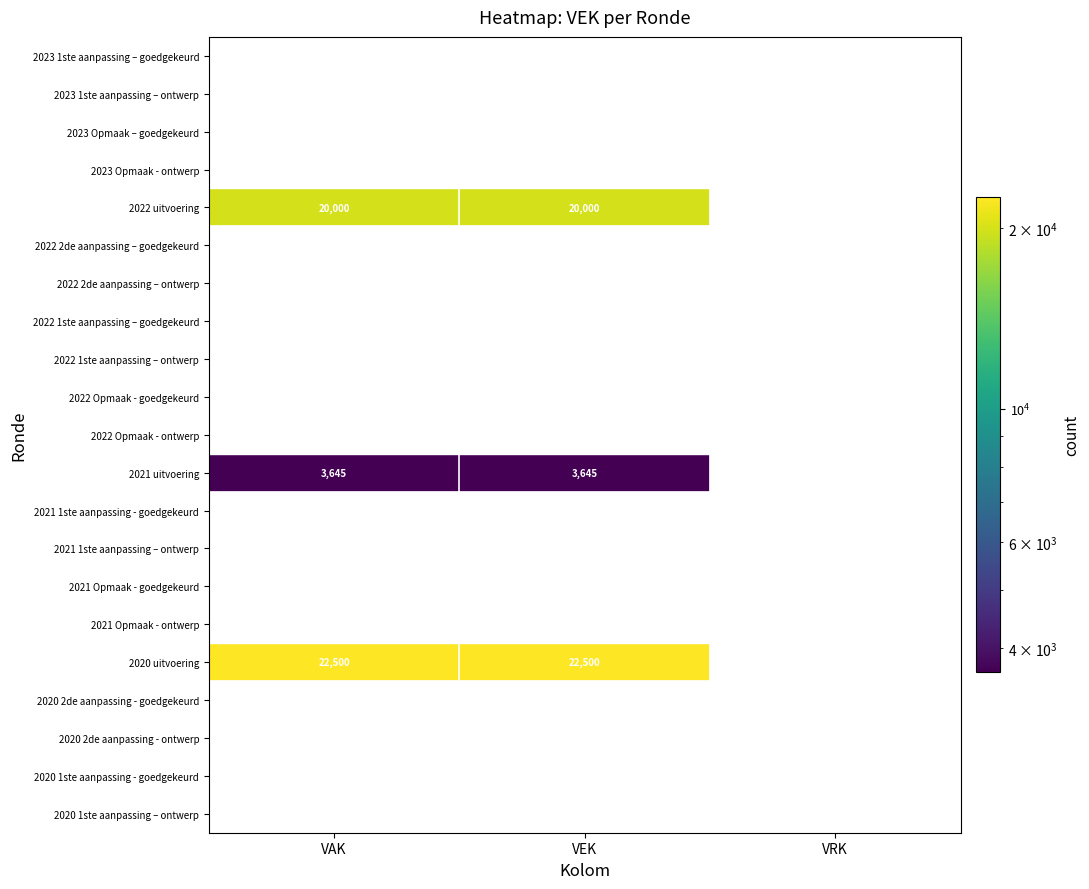

What is the difference between the highest and lowest values at VEK?

22500